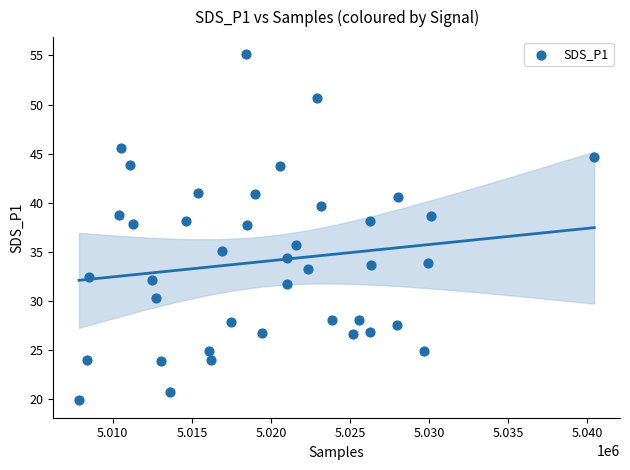

What is the range of Y values (max minus min)?

35.2